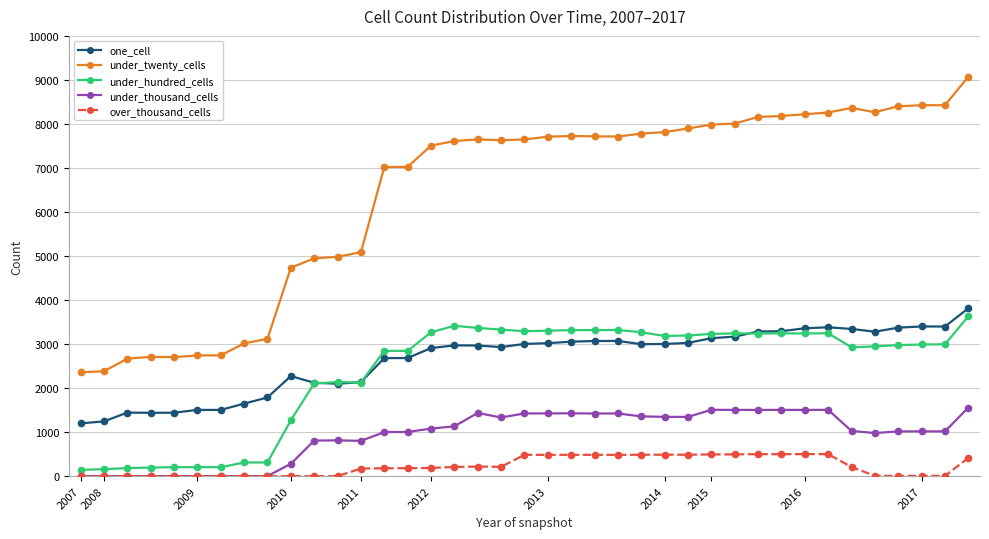

Which series has the largest range (max minus min)?

under_twenty_cells